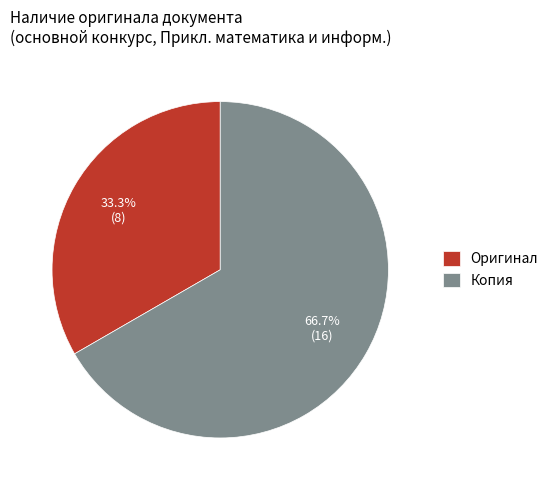

The Оригинал slice represents 26% of the pie. True or false?

False